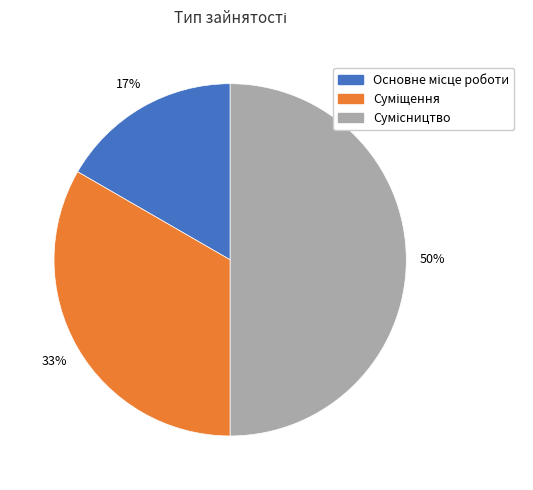

How many segments does this pie chart have?

3